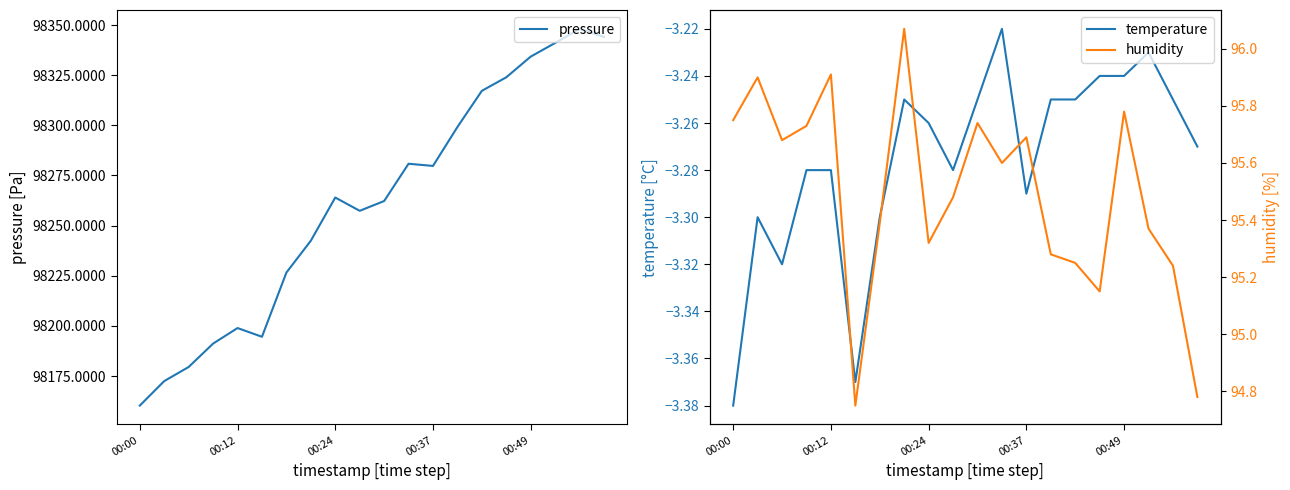

What are all the series names shown in the legend?

pressure, temperature, humidity